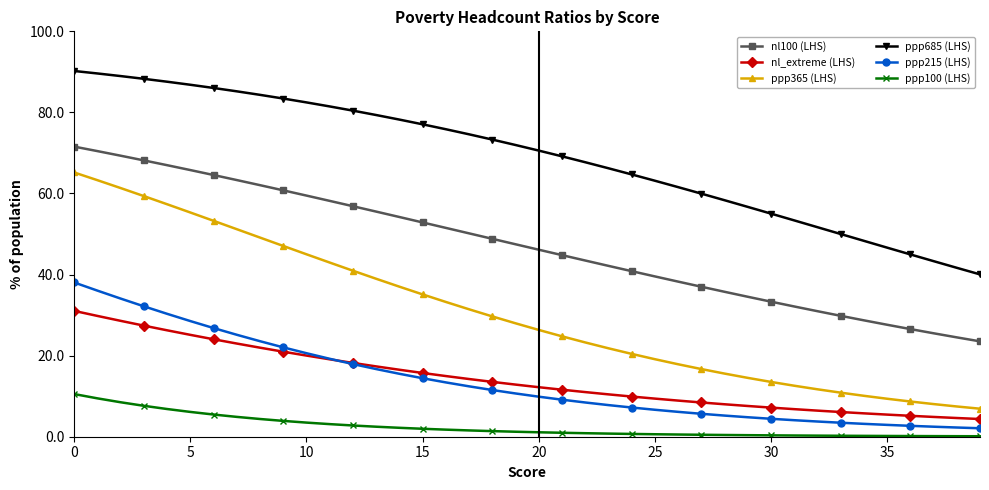

Which series has the widest spread of values?

ppp365 (LHS)